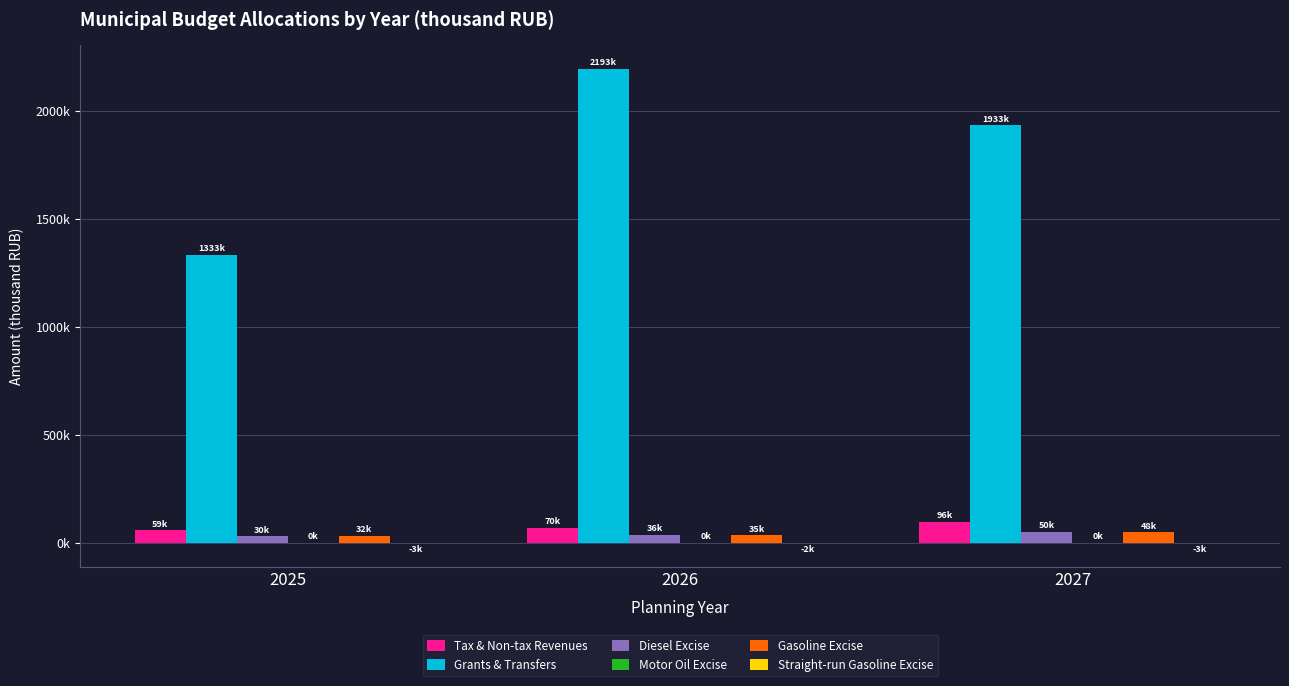

The value of Motor Oil Excise at 2026 is 294.5. True or false?

False